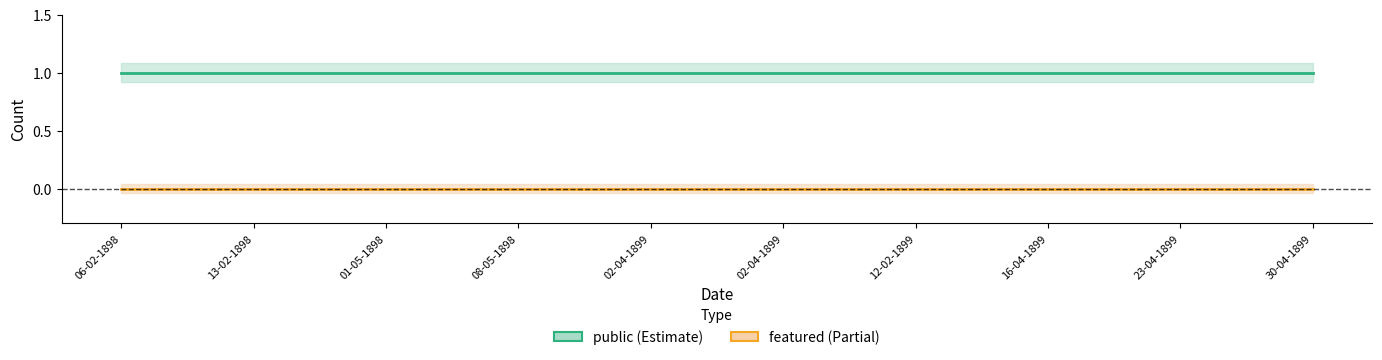

At 02-04-1899, list the series in order from largest to smallest.

public, featured